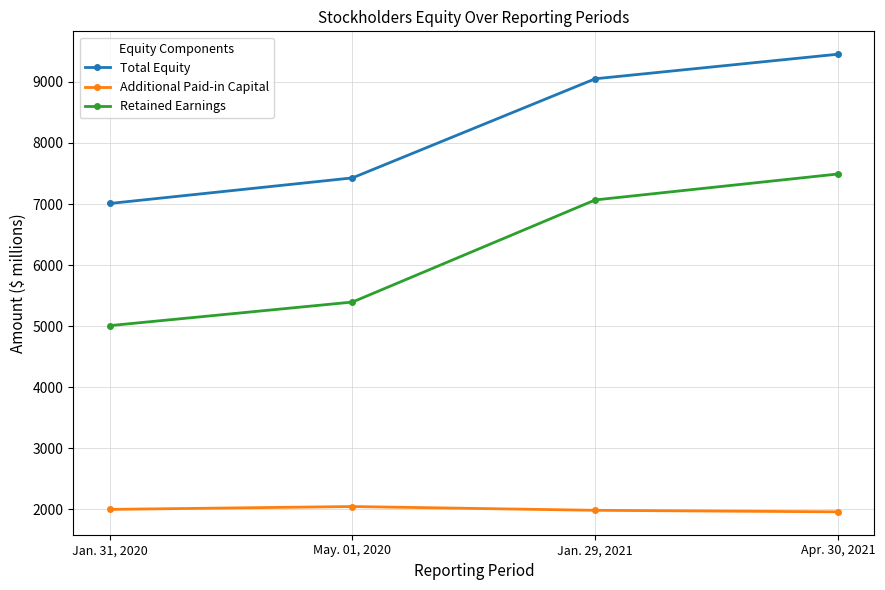

Is this an area chart (filled region under the line)?

No